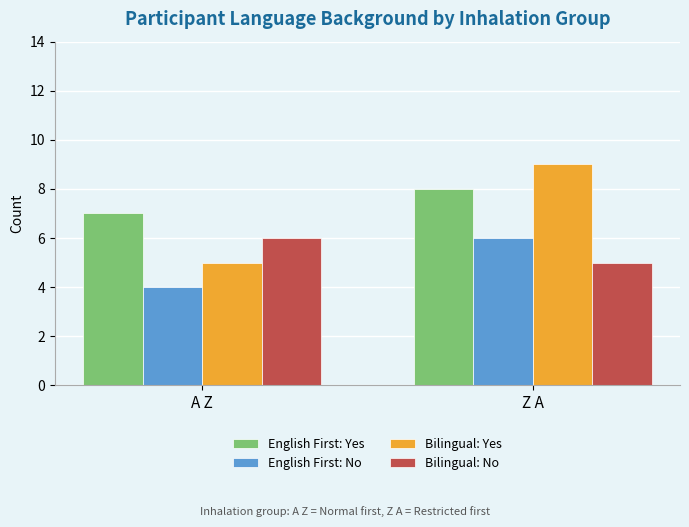

What is the difference between the maximum and minimum values in the English First: Yes series?

1